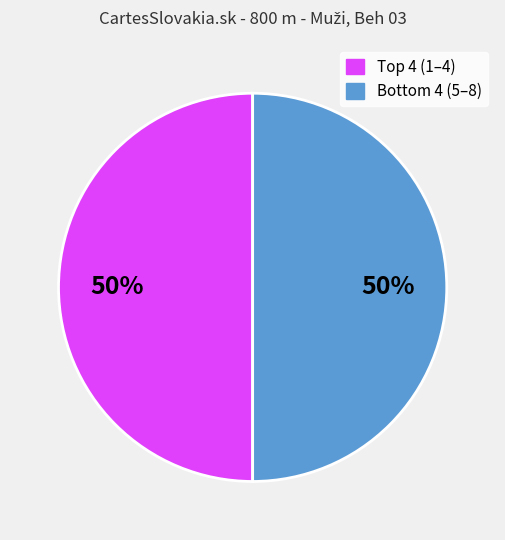

To the nearest percent, what is the average slice percentage?

50%